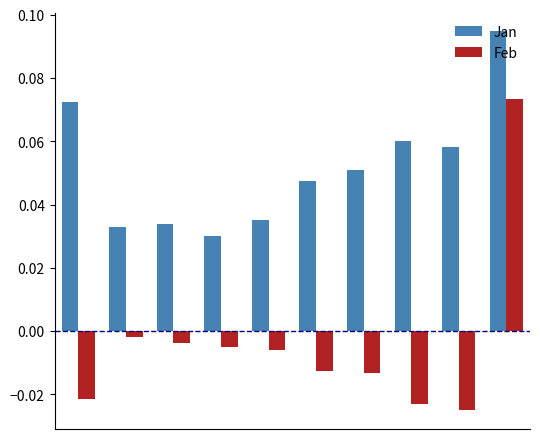

Which series has the widest spread of values?

Feb